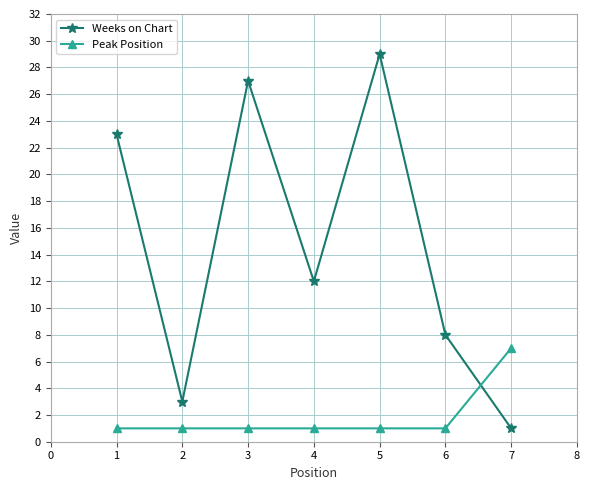

Count the number of data series in this chart.

2